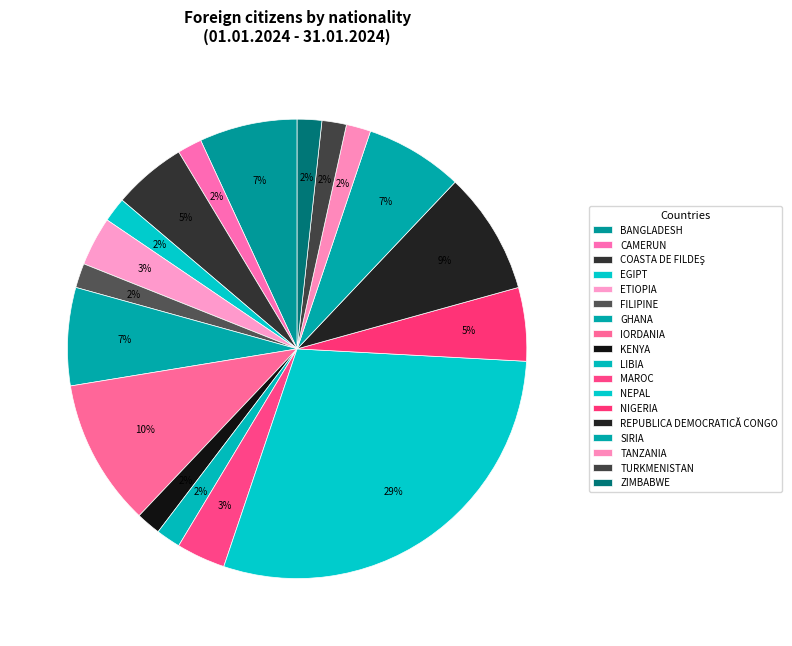

The TANZANIA slice represents 1% of the pie. True or false?

False